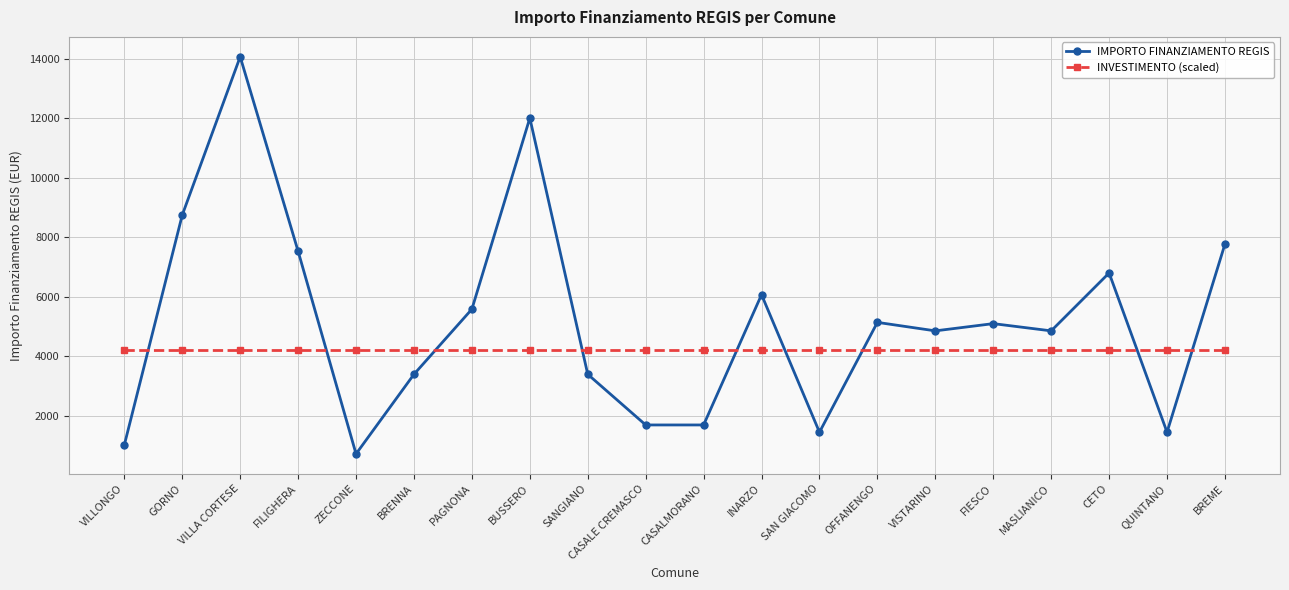

Is the value of IMPORTO FINANZIAMENTO REGIS at INARZO greater than the value of INVESTIMENTO (scaled) at CETO?

Yes